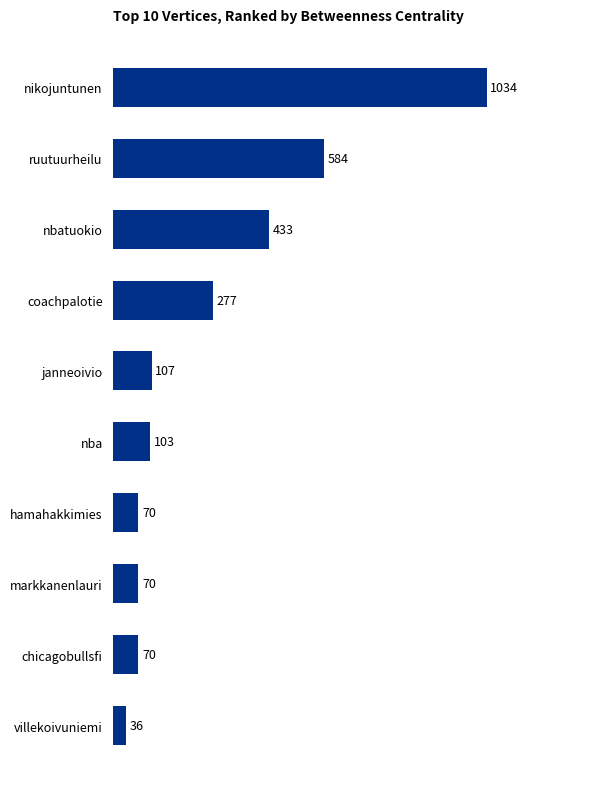

Reading bottom to top, extract all data points from this chart.

villekoivuniemi=36	chicagobullsfi=70	markkanenlauri=70	hamahakkimies=70	nba=103	janneoivio=107	coachpalotie=277	nbatuokio=433	ruutuurheilu=584	nikojuntunen=1034